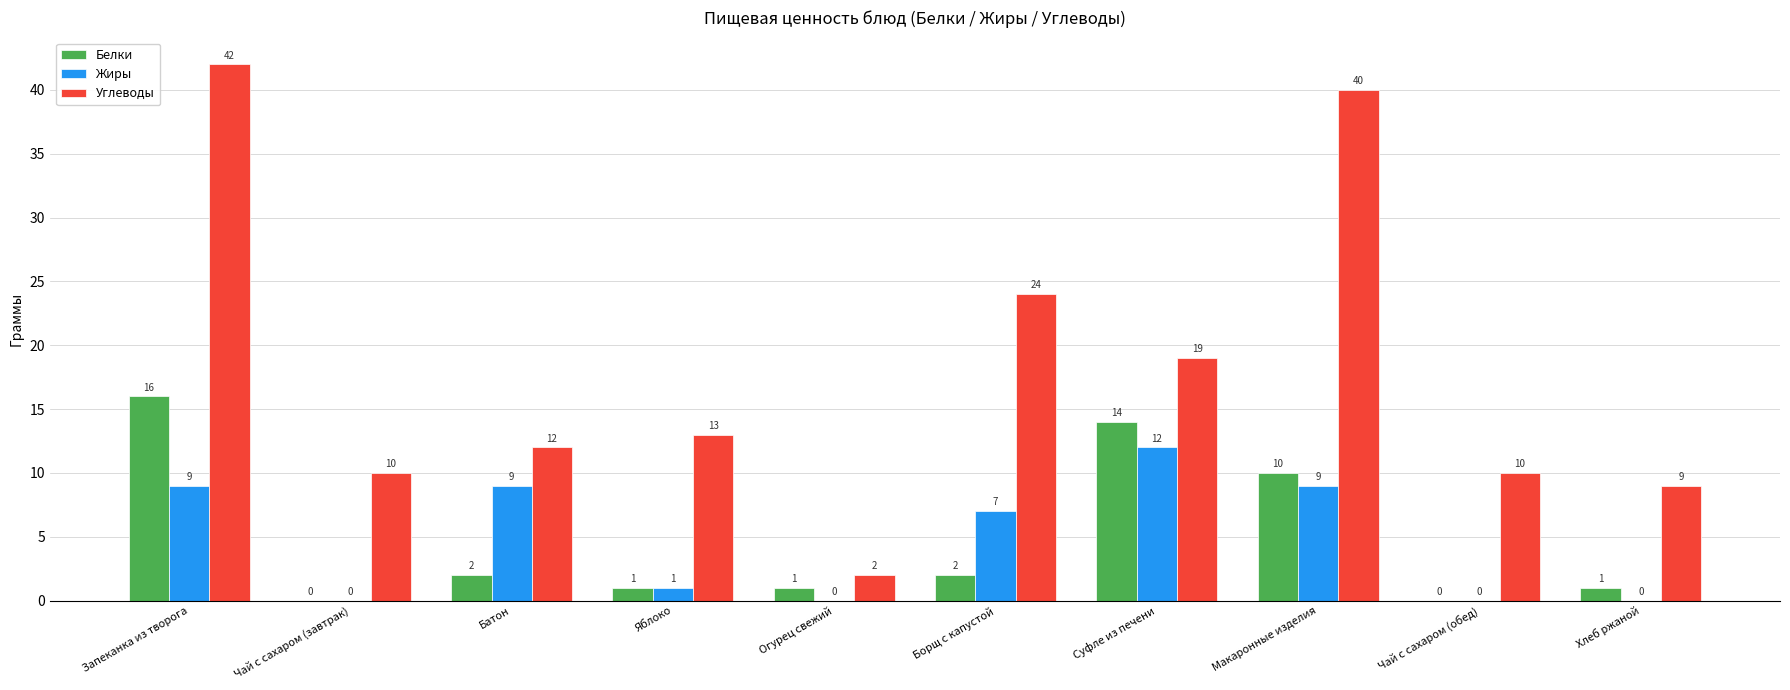

Are the bars grouped side by side (vs. stacked)?

Yes